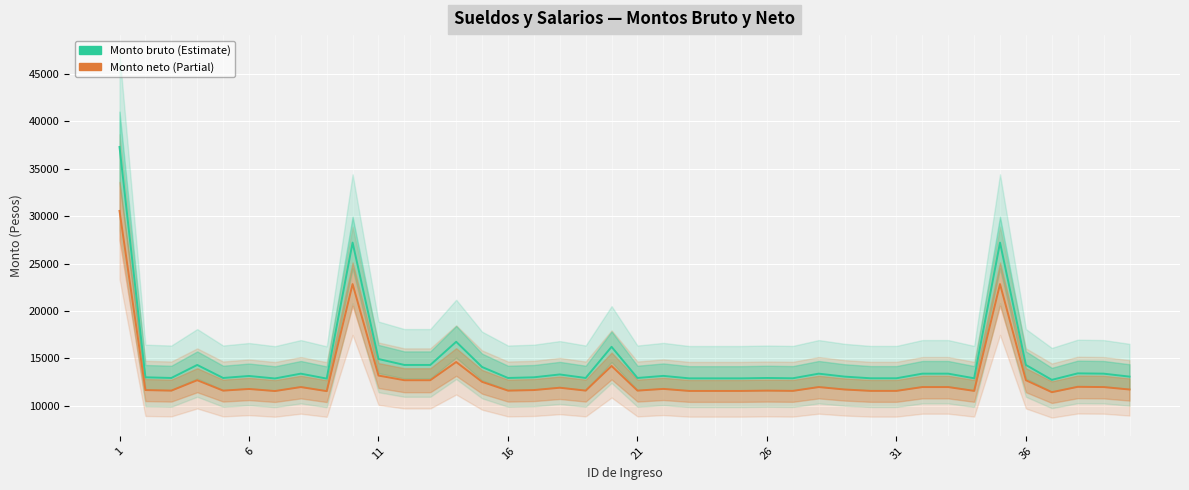

What is the value of the Monto neto point at the 21st from the left?

11585.5